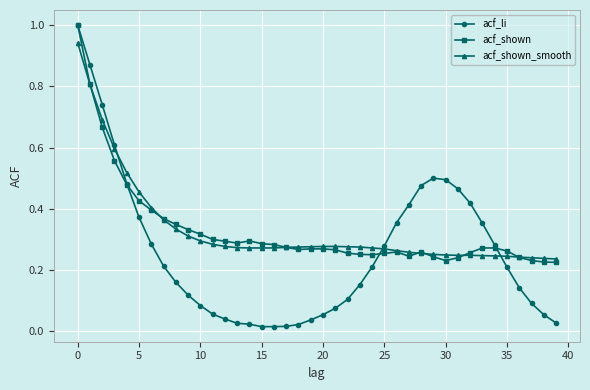

What is the highest value of the acf_shown series?

1.0